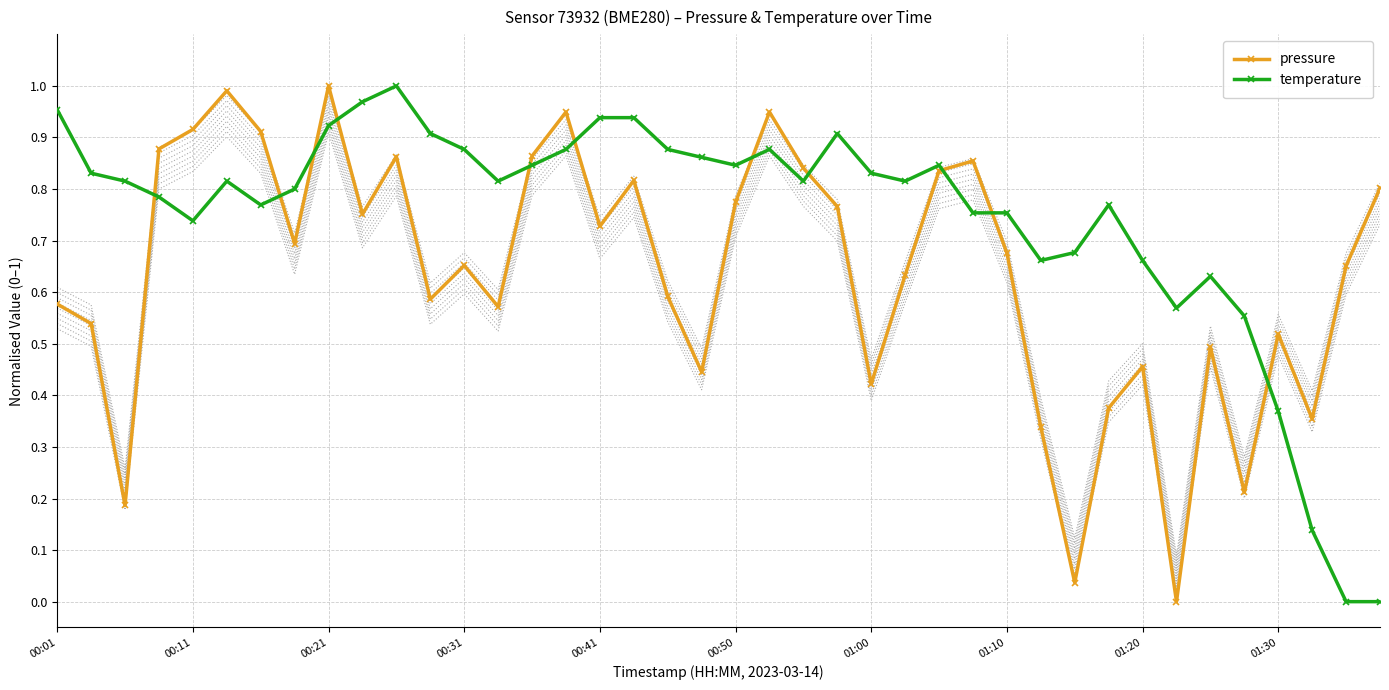

The temperature series shows 1.7 at 00:01. True or false?

False